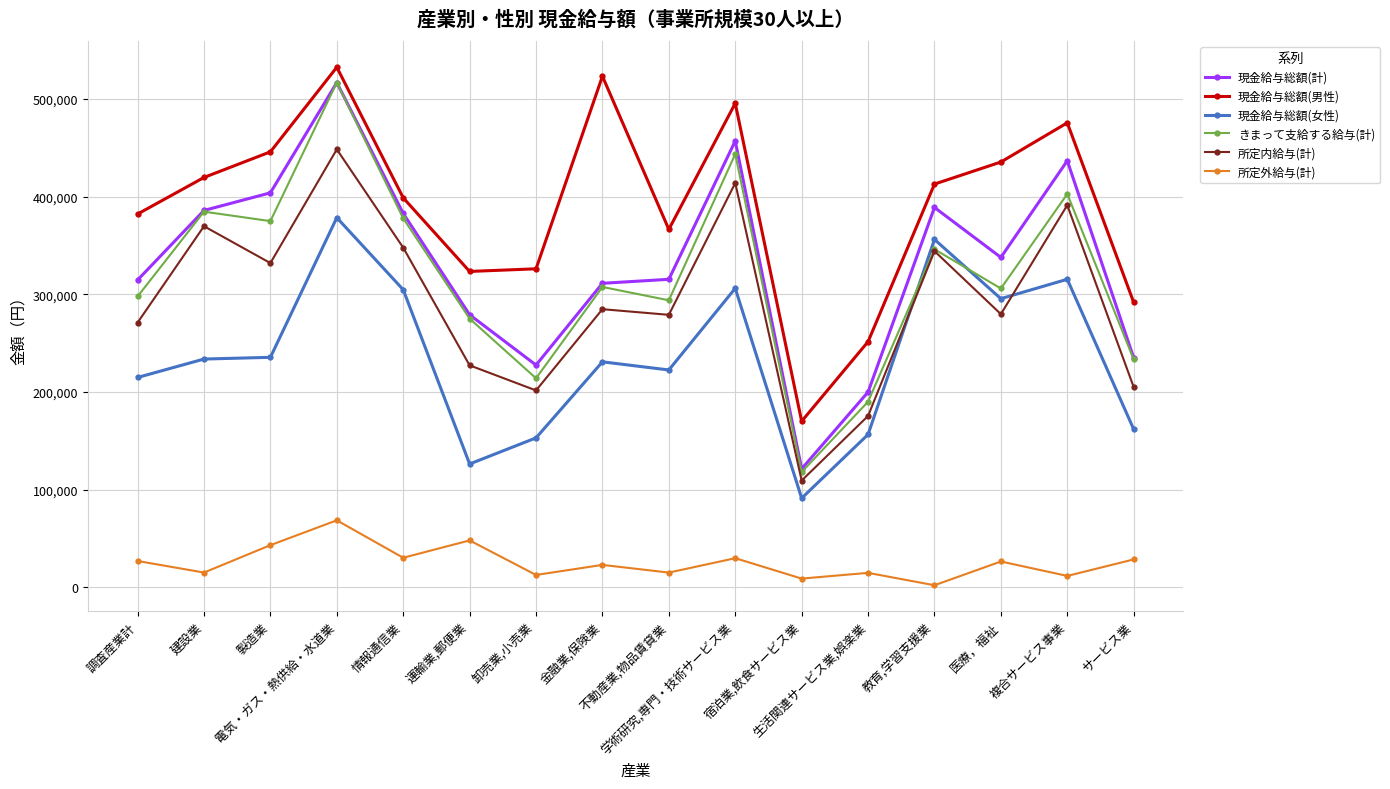

What is the value of the きまって支給する給与(計) point at the 13th from the left?

346153